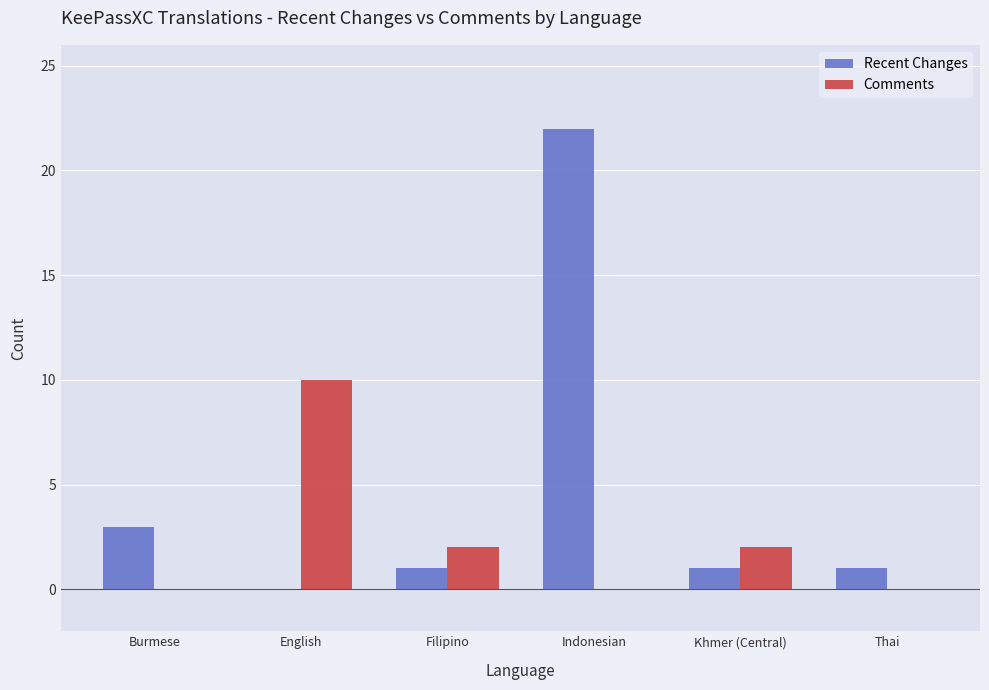

Where does the Comments series first go above 2?

English